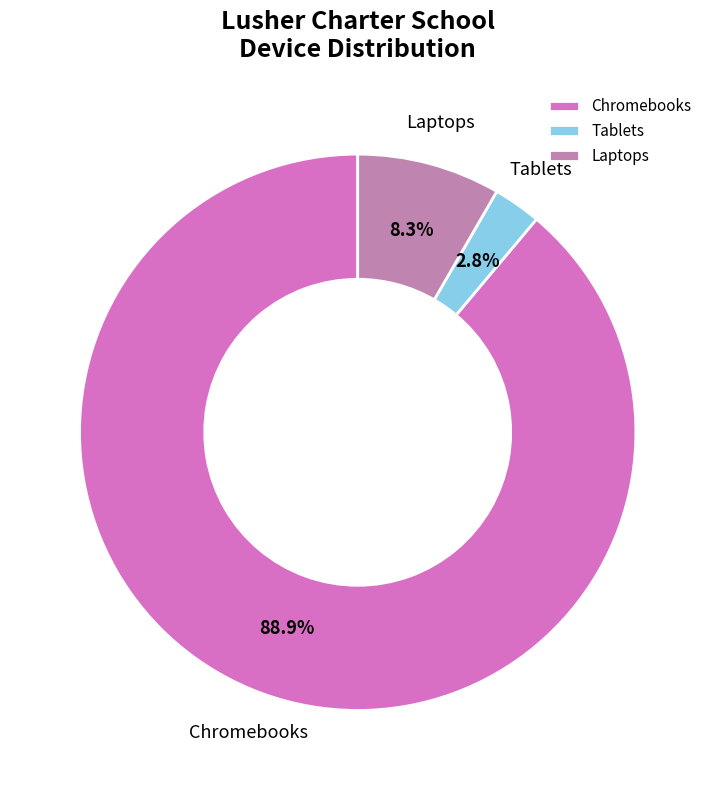

Which category has the biggest portion of the pie?

Chromebooks